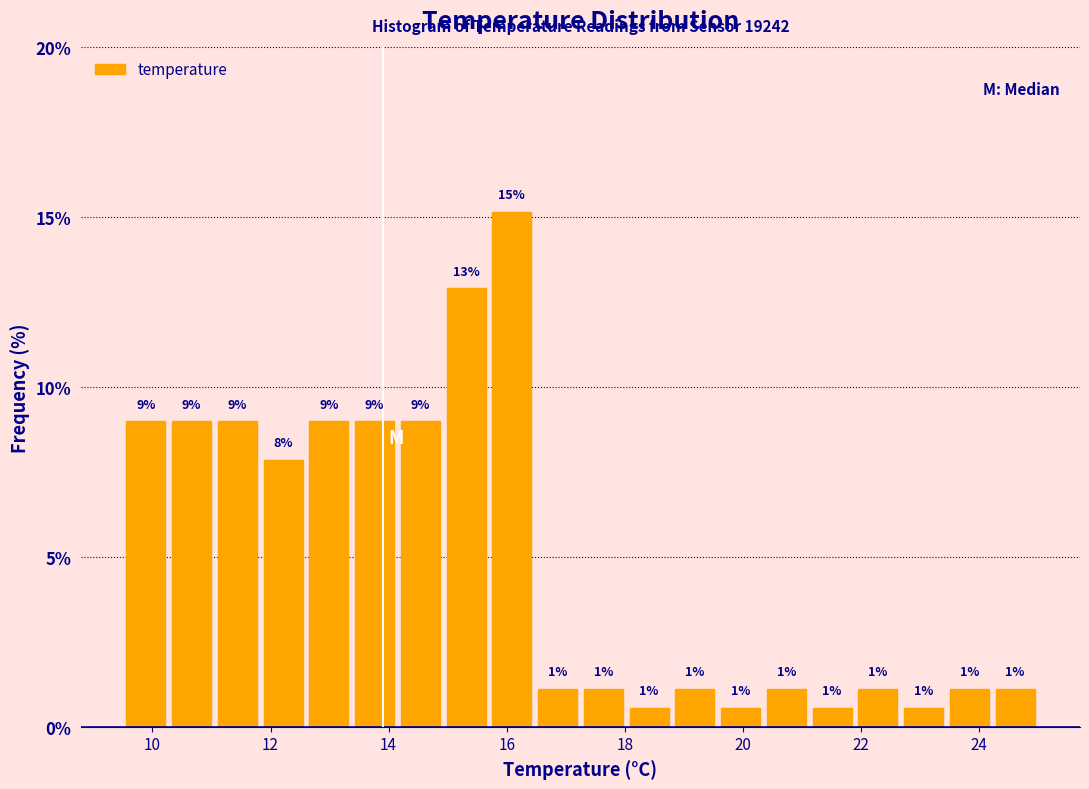

Around what value on the x-axis is the tallest bar? Give the approximate position of its centre, as read against the axis.

16.0